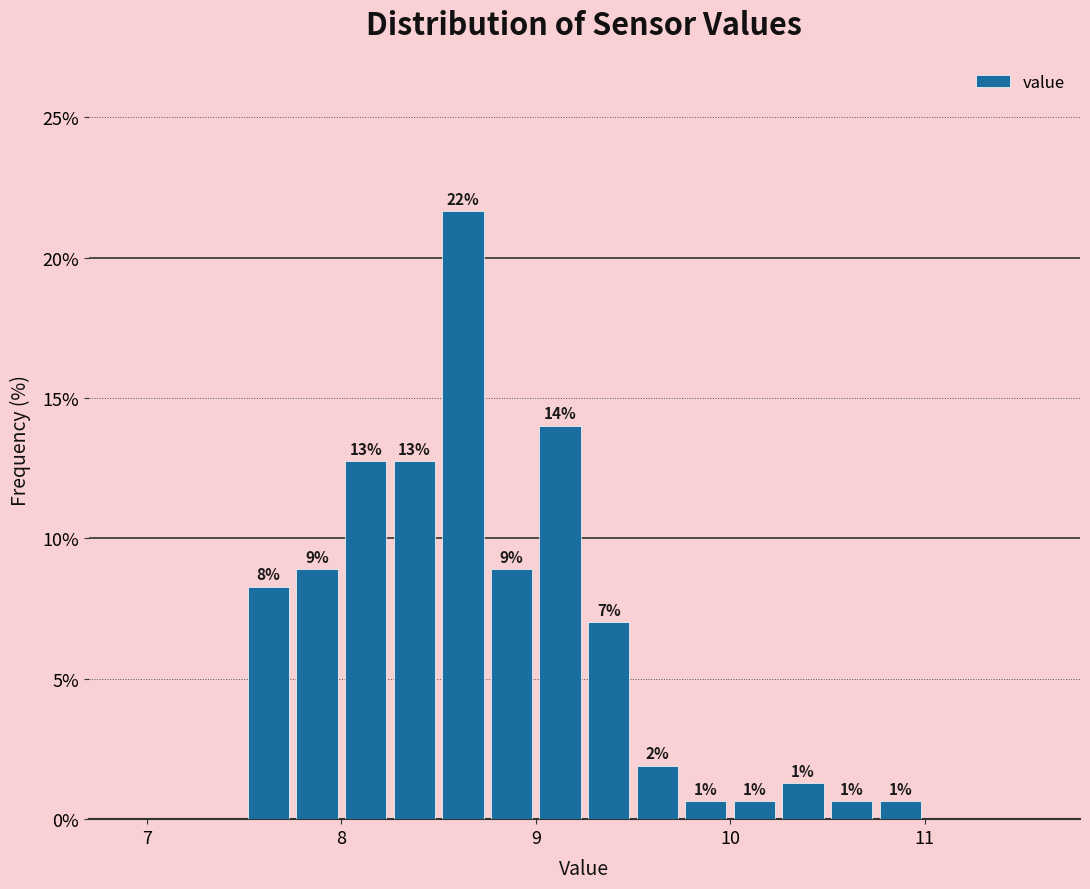

Read against the x-axis, roughly where is the centre of the tallest bar?

8.6